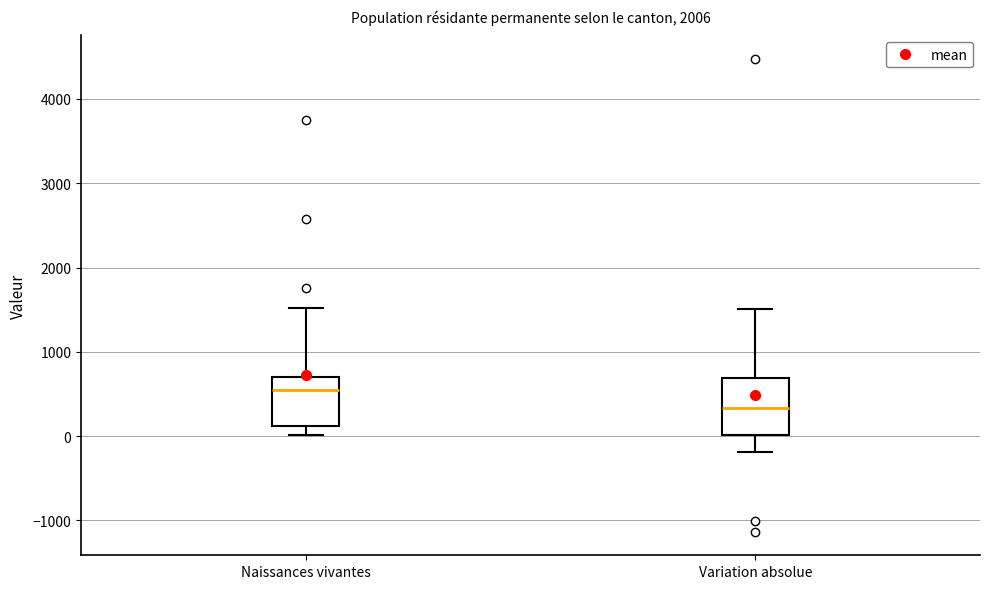

Which box's median line is the lowest?

Variation absolue